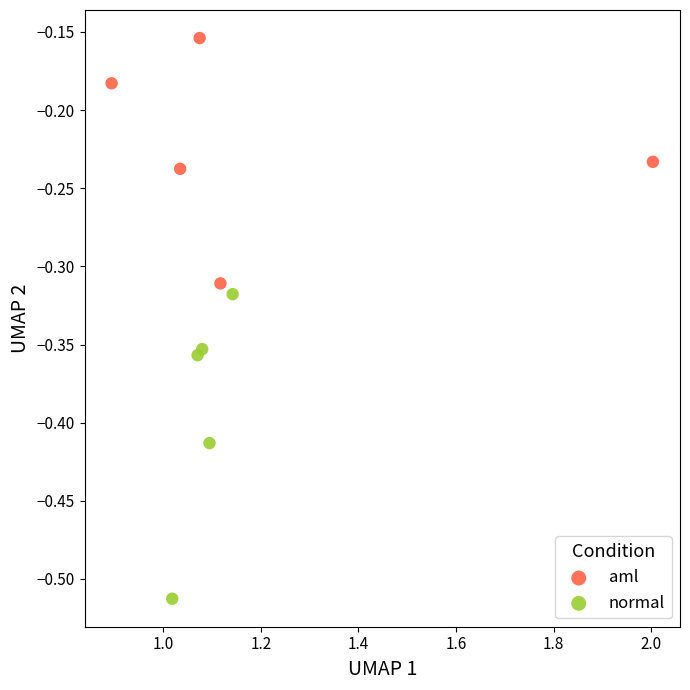

Which series contains the highest Y value?

aml